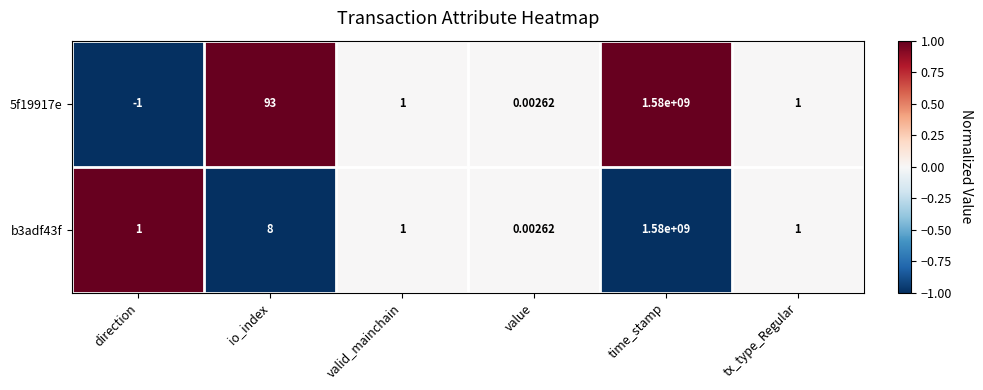

Count the number of categories in the chart.

6